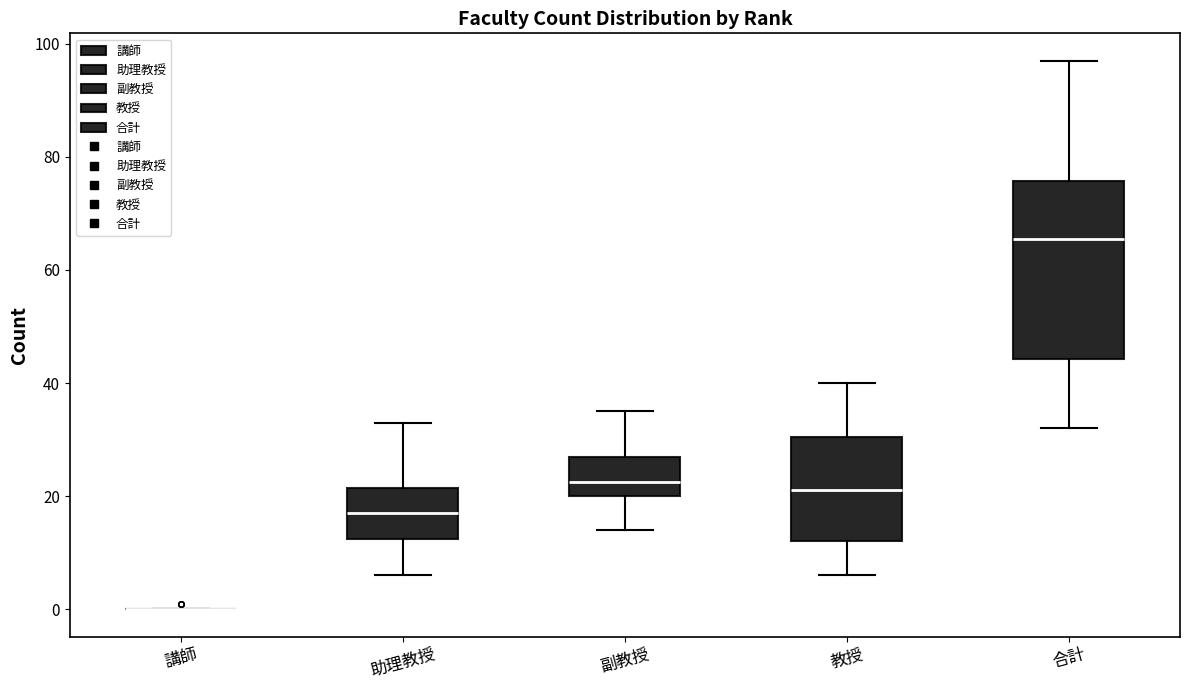

Where is the upper edge of the box for 教授 on the y-axis? The values are not printed on the chart, so give them approximately, as read against the axis.

30